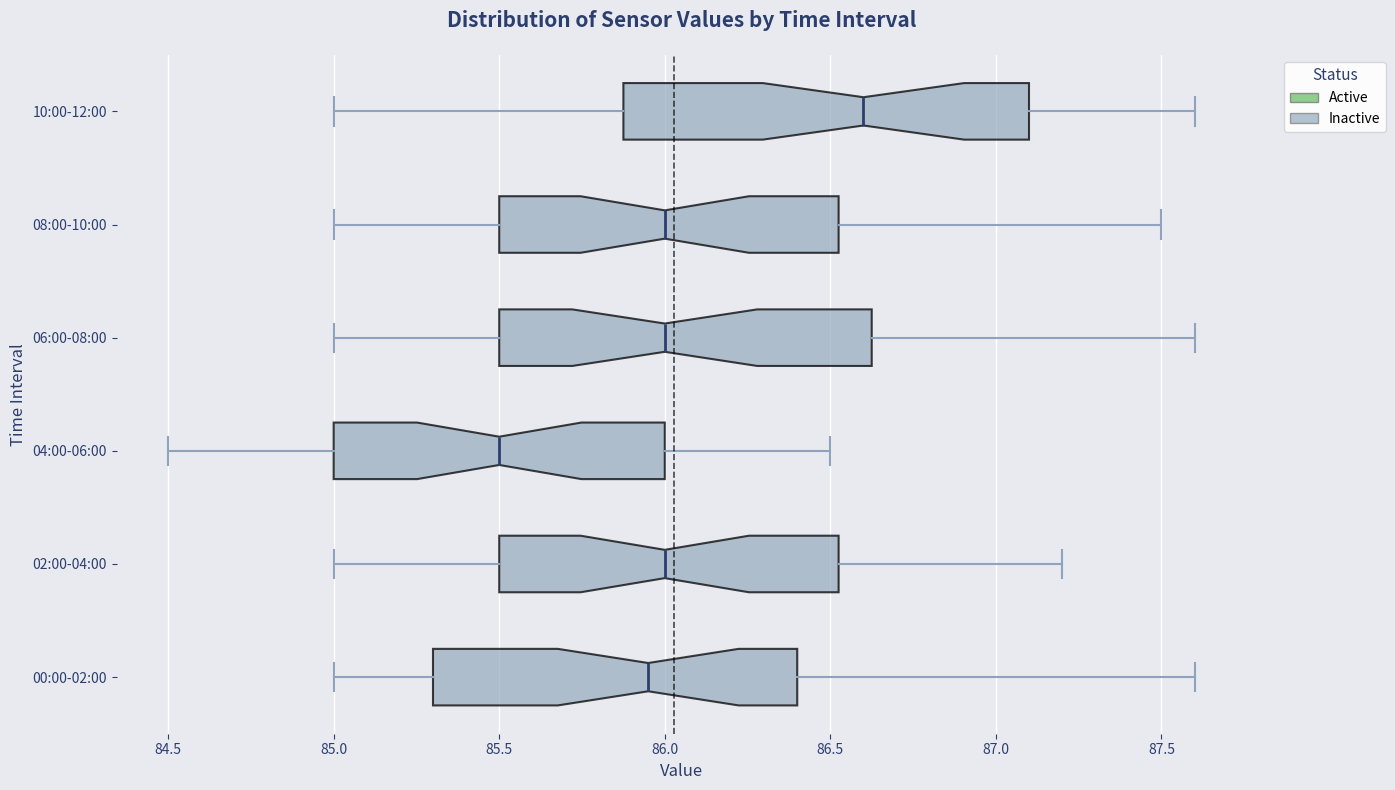

Comparing the boxes themselves (not the whiskers), which one is the widest?

10:00-12:00